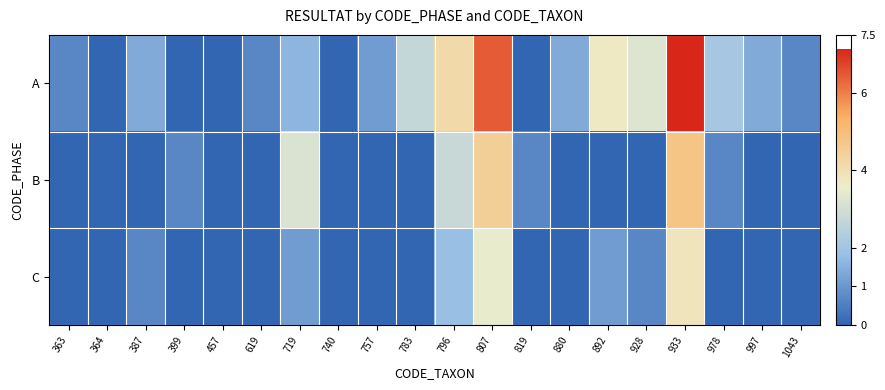

Reading left to right, list all the values displayed in this chart.

A: 363=0.7	364=0.0	387=1.4	399=0.0	457=0.0	619=0.7	719=1.6	740=0.0	757=1.1	783=2.7	796=4.2	807=6.5	819=0.0	880=1.4	892=3.7	928=3.3	933=7.1	978=2.1	997=1.4	1043=0.7
B: 363=0.0	364=0.0	387=0.0	399=0.7	457=0.0	619=0.0	719=3.2	740=0.0	757=0.0	783=0.0	796=2.8	807=4.5	819=0.7	880=0.0	892=0.0	928=0.0	933=4.8	978=0.7	997=0.0	1043=0.0
C: 363=0.0	364=0.0	387=0.7	399=0.0	457=0.0	619=0.0	719=1.1	740=0.0	757=0.0	783=0.0	796=1.8	807=3.5	819=0.0	880=0.0	892=1.1	928=0.7	933=3.8	978=0.0	997=0.0	1043=0.0